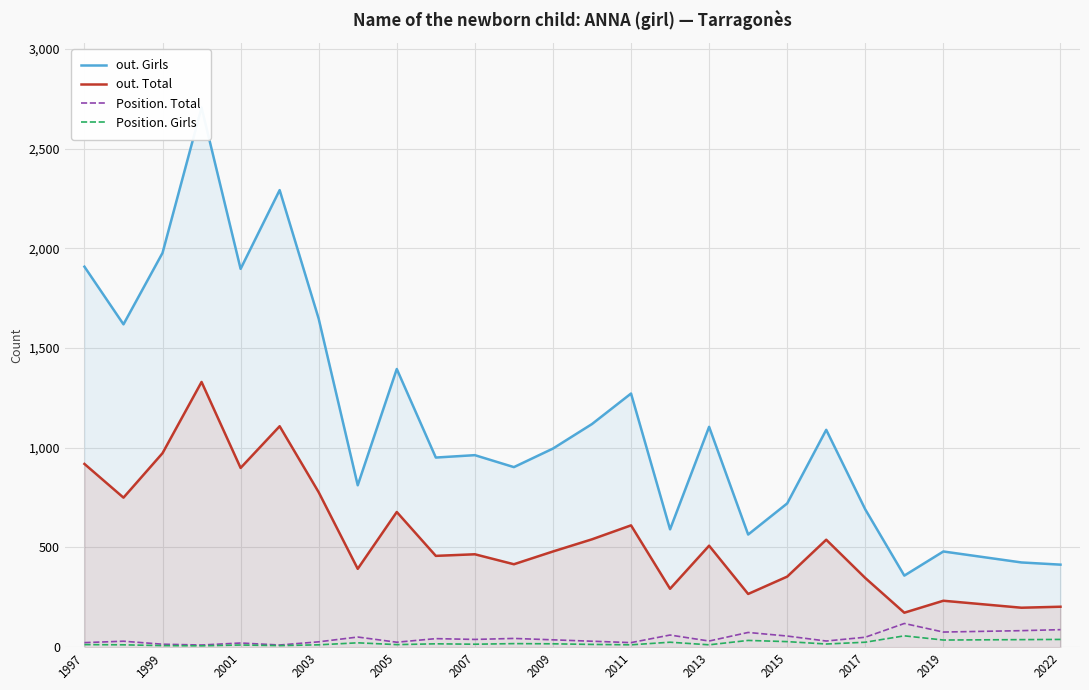

The value of out. Total at 2003 is 1091. True or false?

False